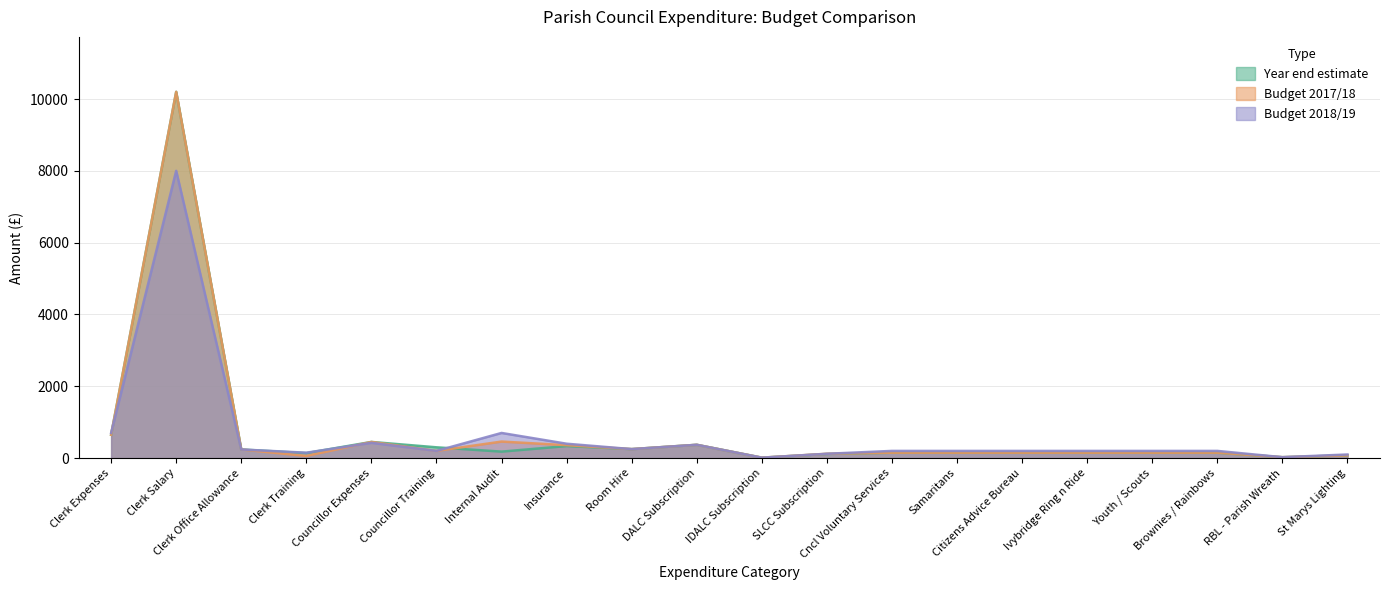

What is the total value across all series at Councillor Training?

700.0